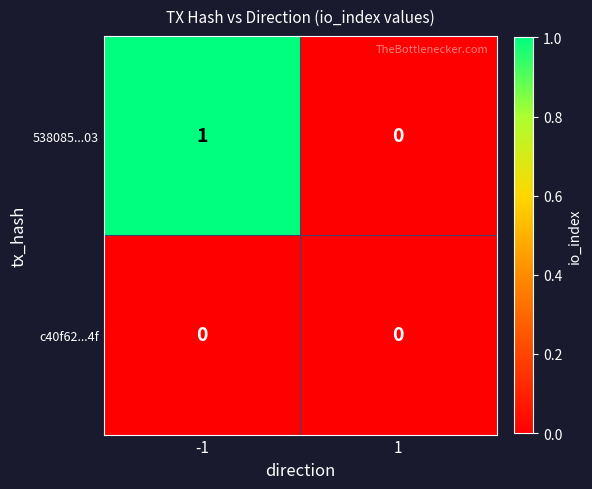

Rank the series by their maximum value, from highest to lowest.

538085...03, c40f62...4f